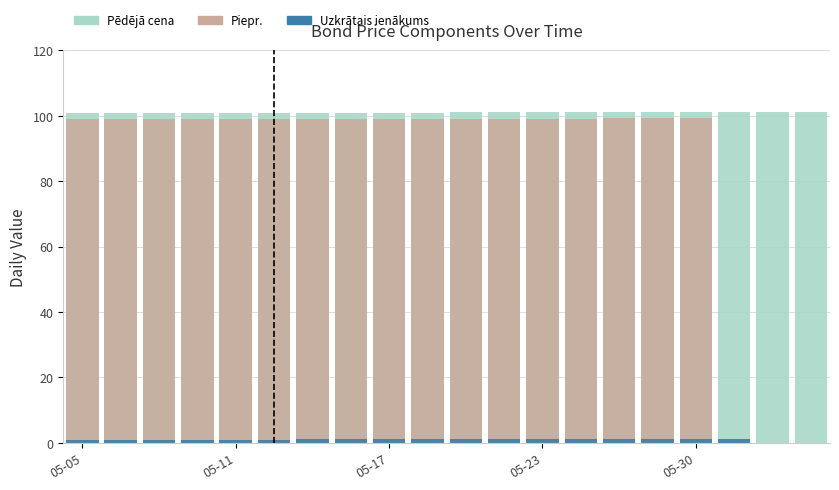

What position from the left is 10?

11